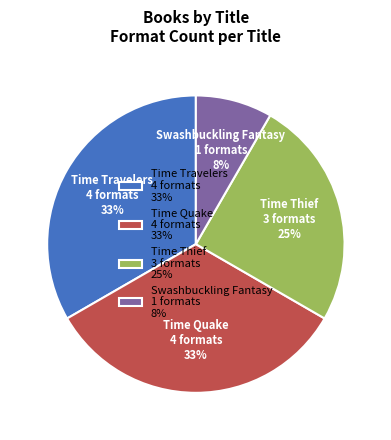

Does Swashbuckling Fantasy represent more than half of the total?

No